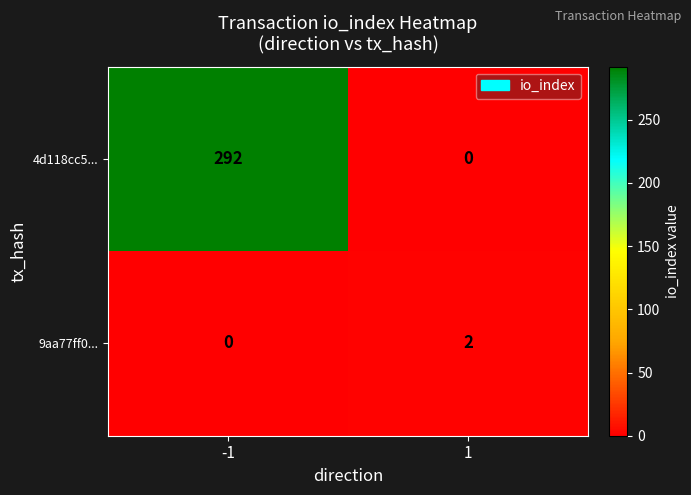

What is the difference between the 4d118cc5... values at 1 and -1?

292